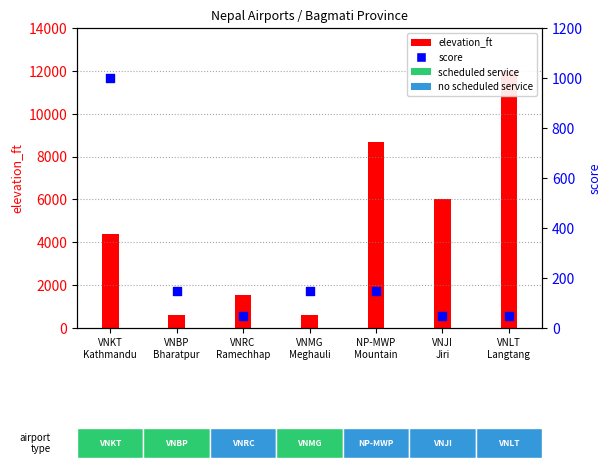

What is the change in value from VNKT
Kathmandu to VNBP
Bharatpur?

-850